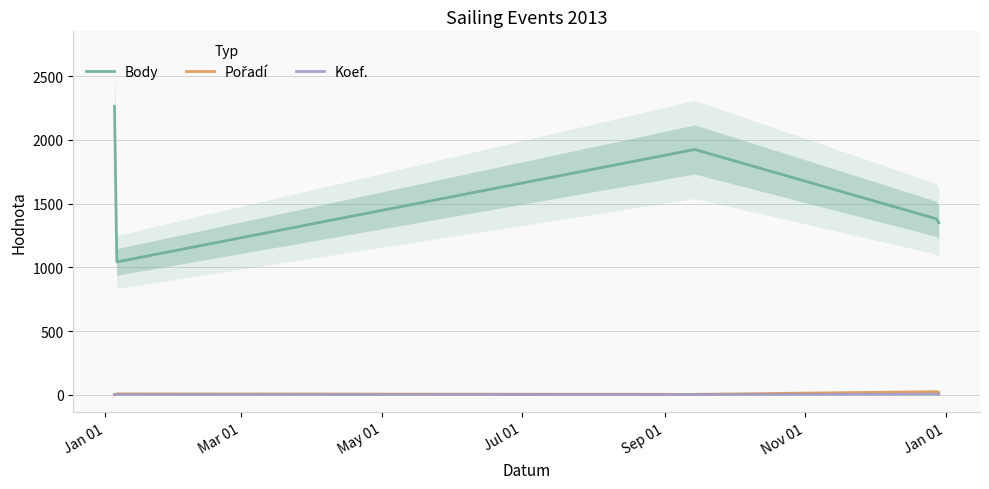

How many data points in Body are less than 1381?

2